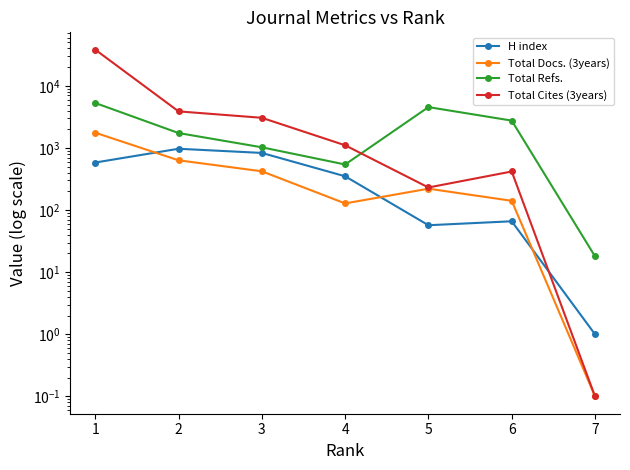

Where do H index and Total Docs. (3years) first cross each other?

1 and 2